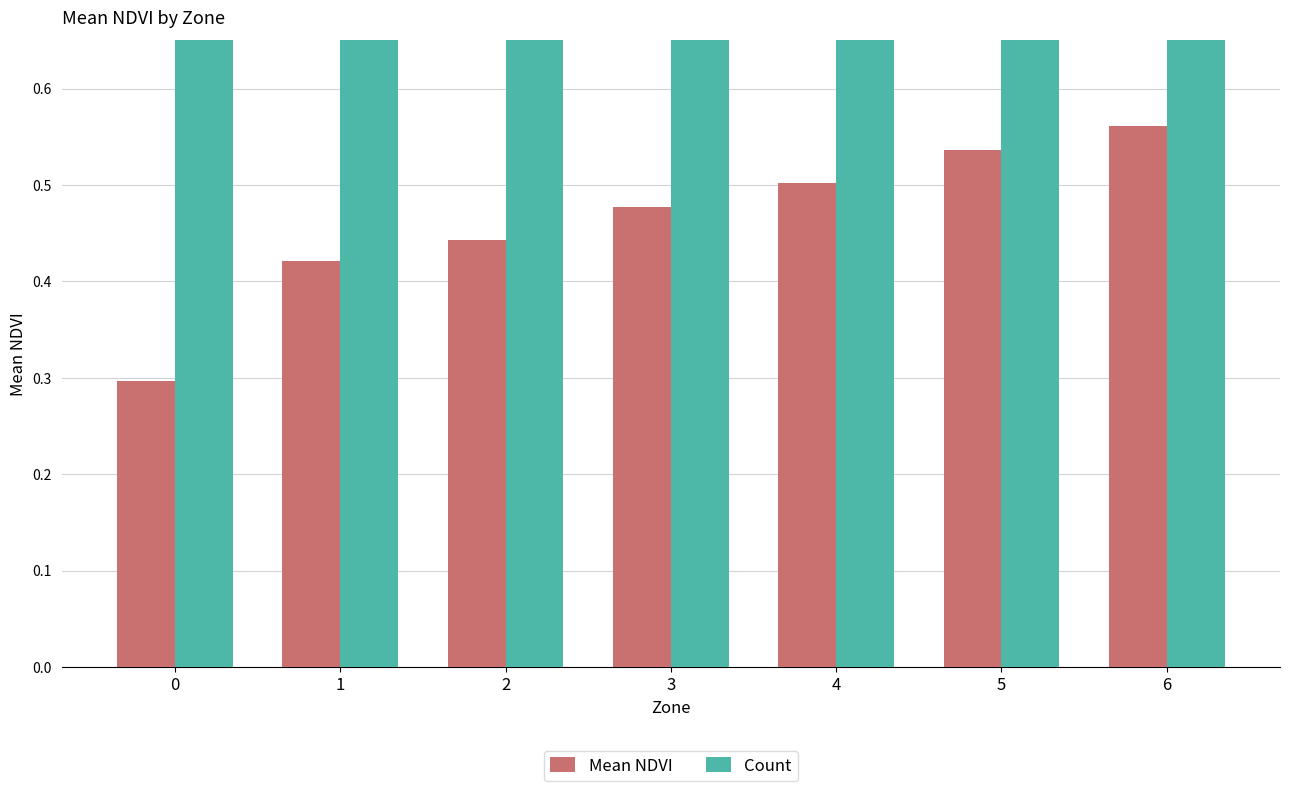

What is the smallest value displayed?

0.3